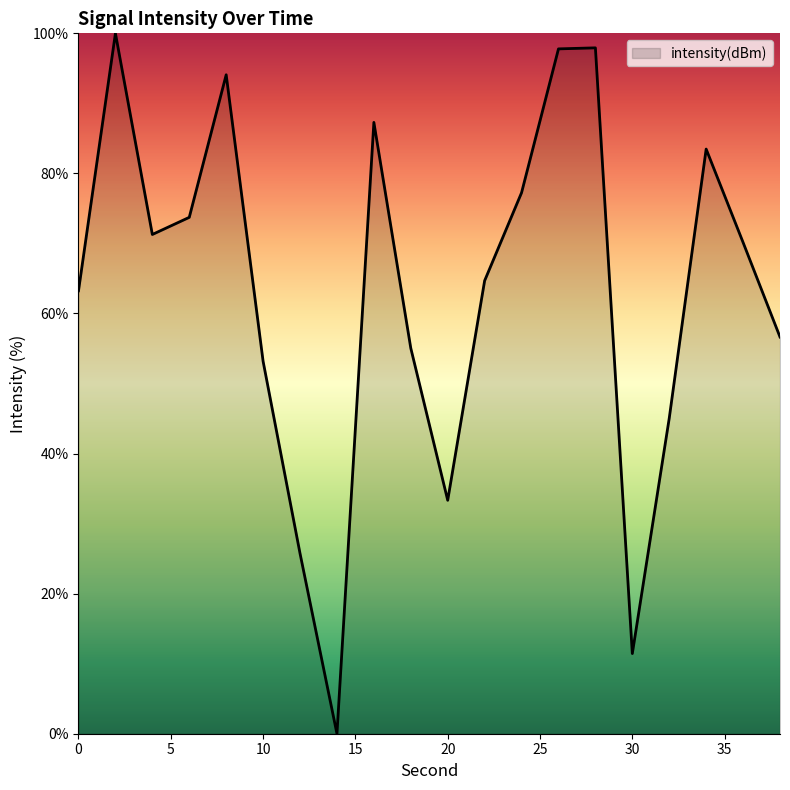

What is the sum of all values?

1261.3